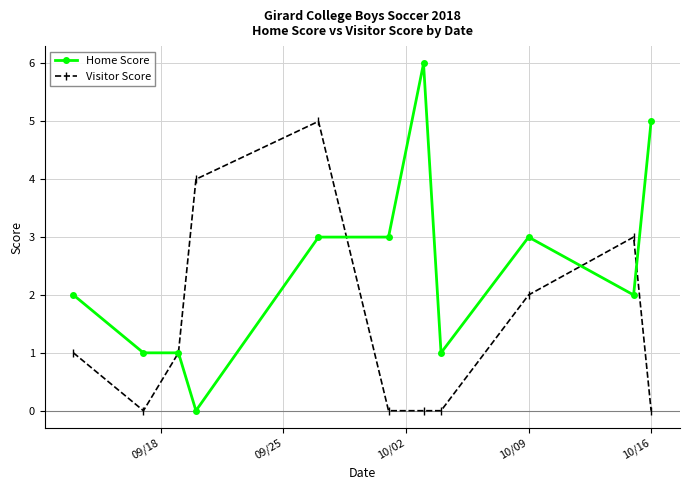

Which series has the largest total across all categories?

Home Score